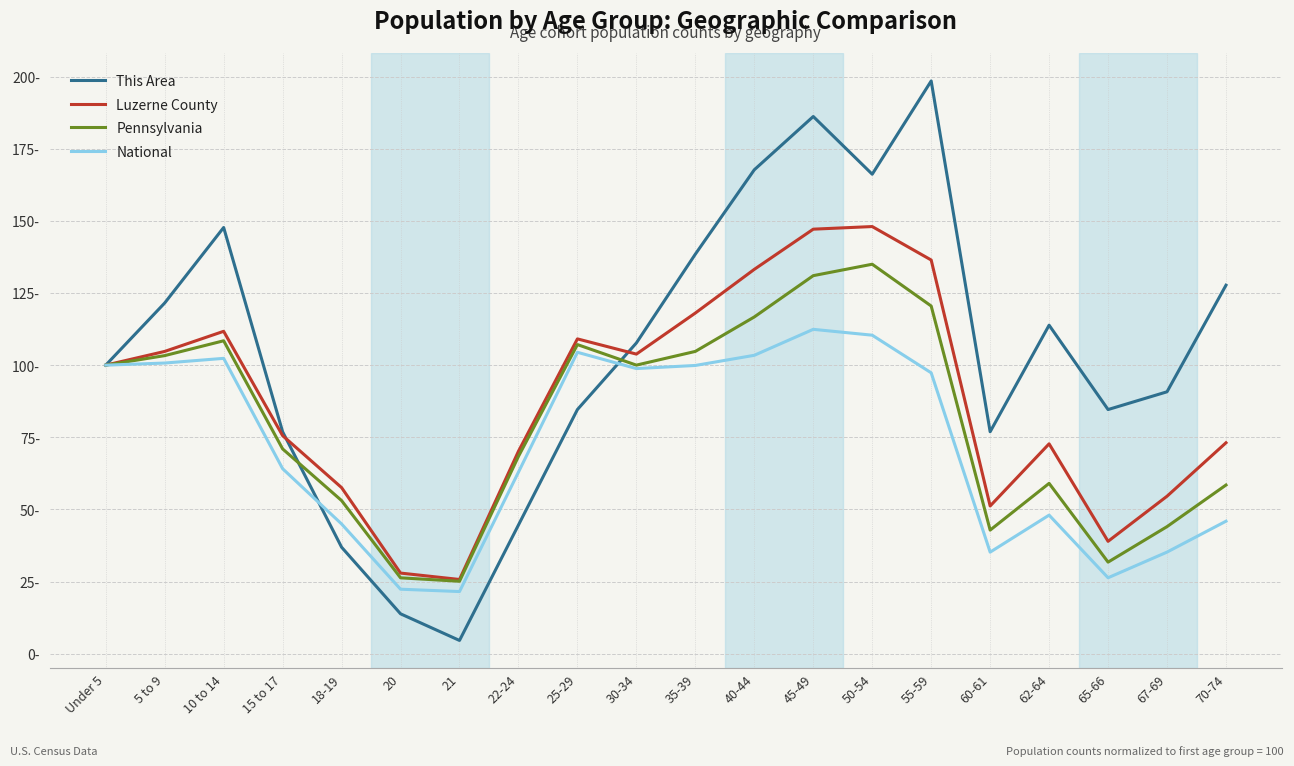

Count the number of data series in this chart.

4